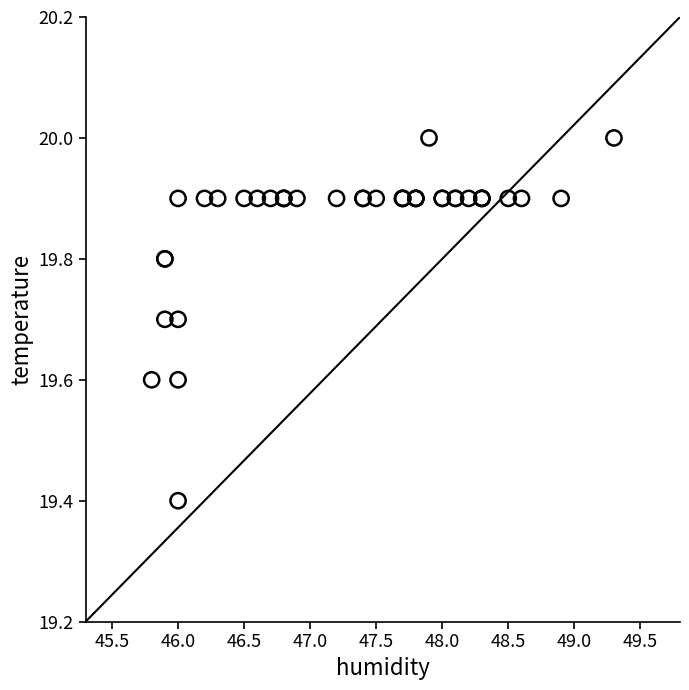

What Y value in the scatter plot is closest to 19?

19.4